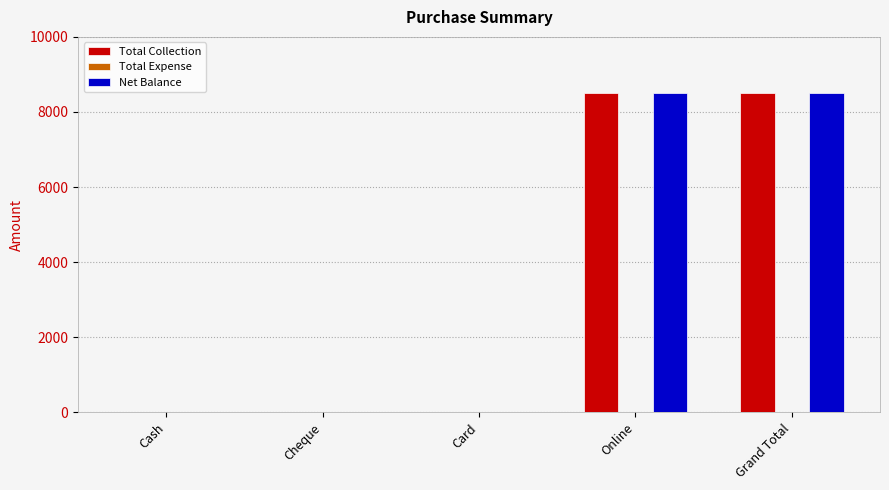

What is the total value across all series at Grand Total?

17000